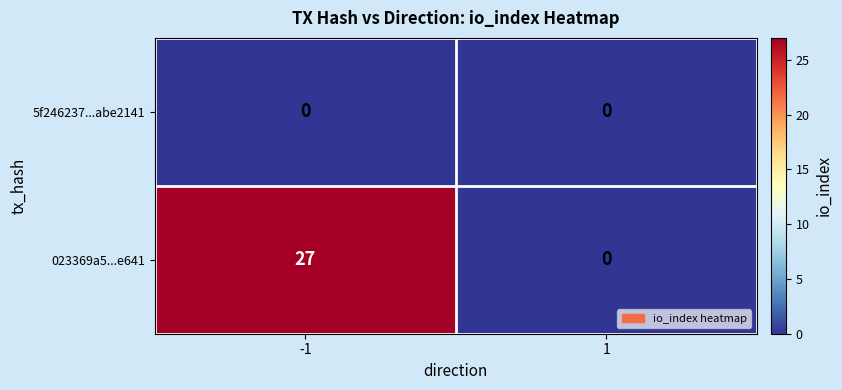

Which series changed the most between -1 and 1?

023369a5...e641